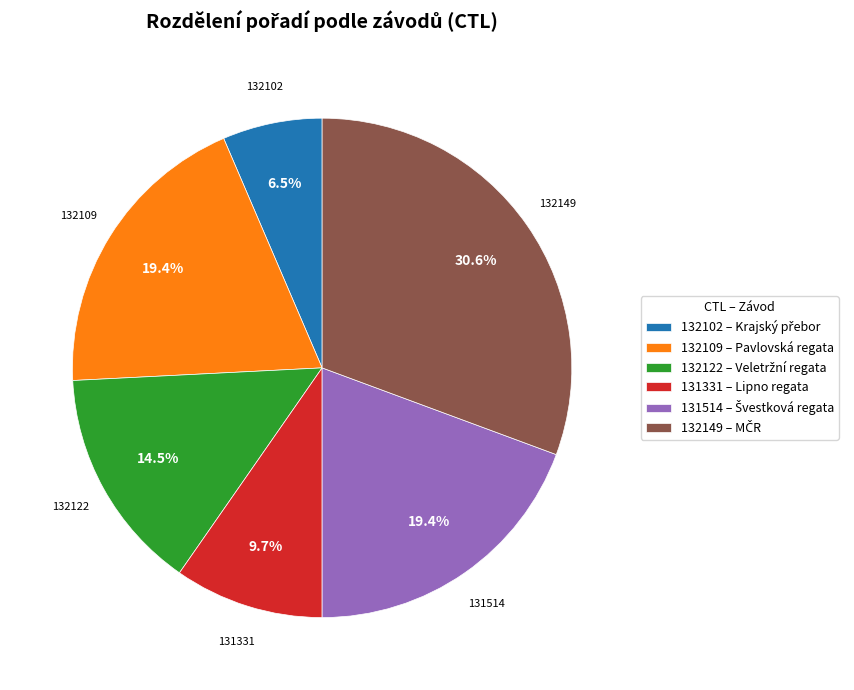

Is there a majority slice in this chart?

No